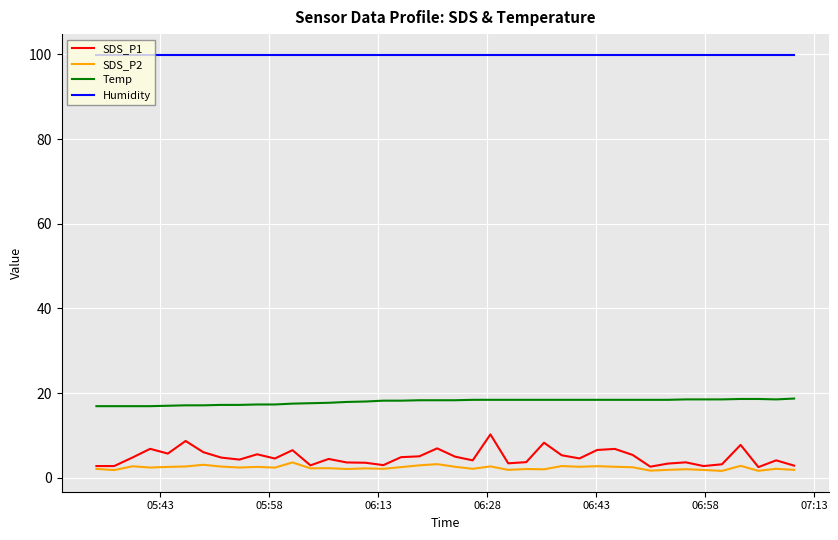

What is the maximum value shown in the chart?

99.9